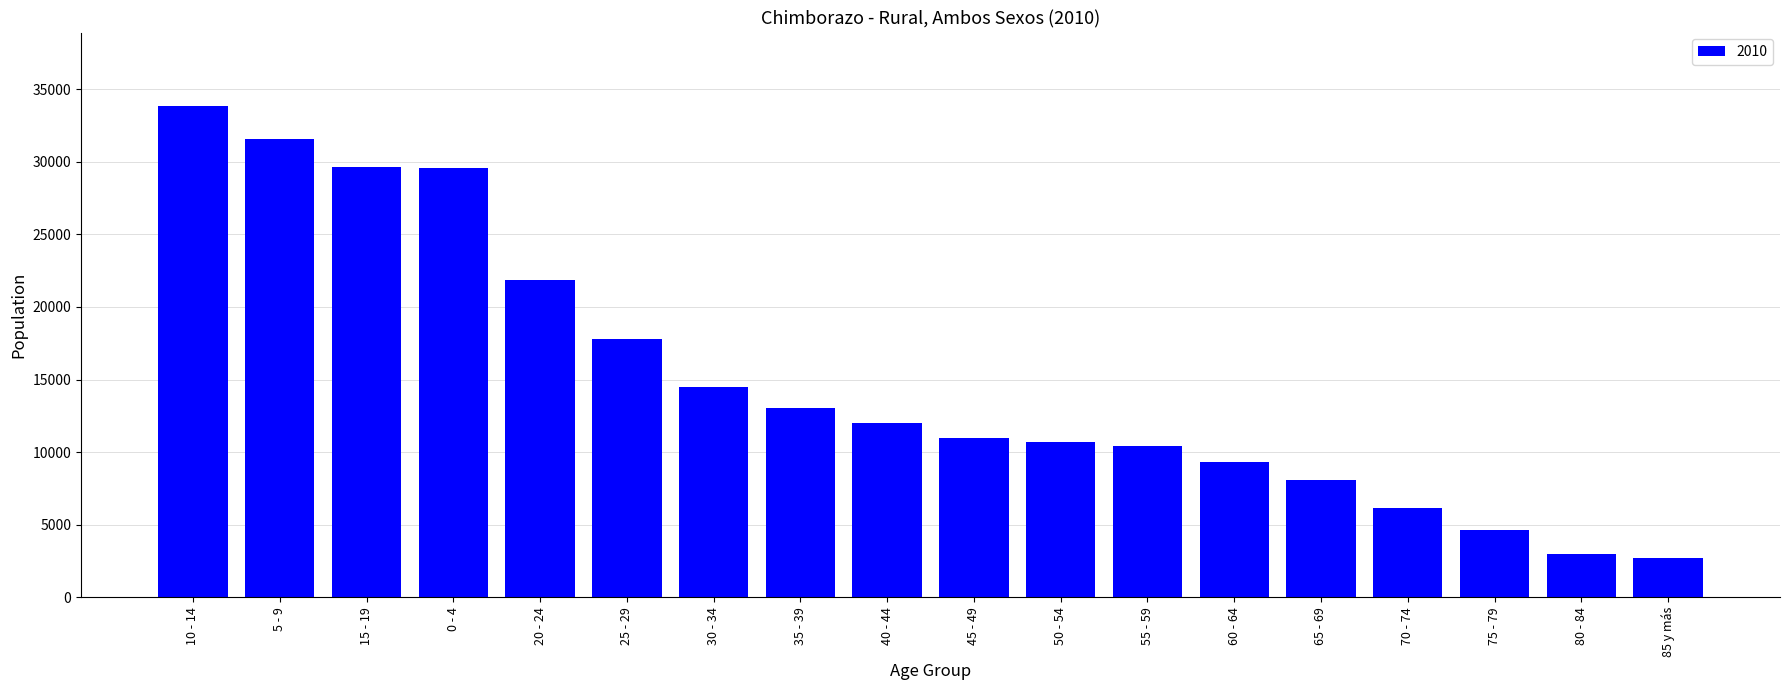

Which category has the highest value across all series?

10 - 14